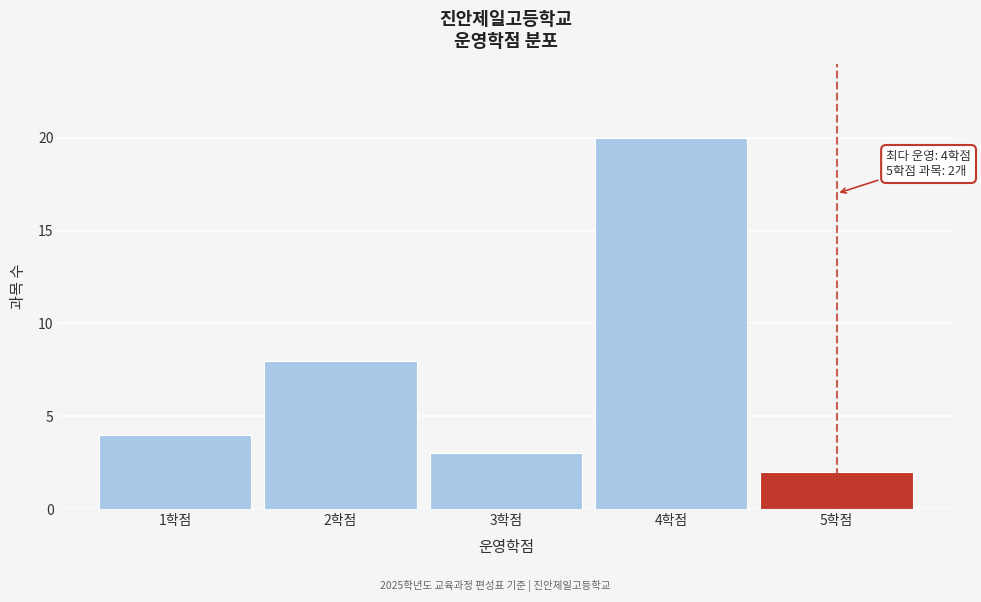

Over which range of the x-axis is the bar tallest?

3.5 to 4.5